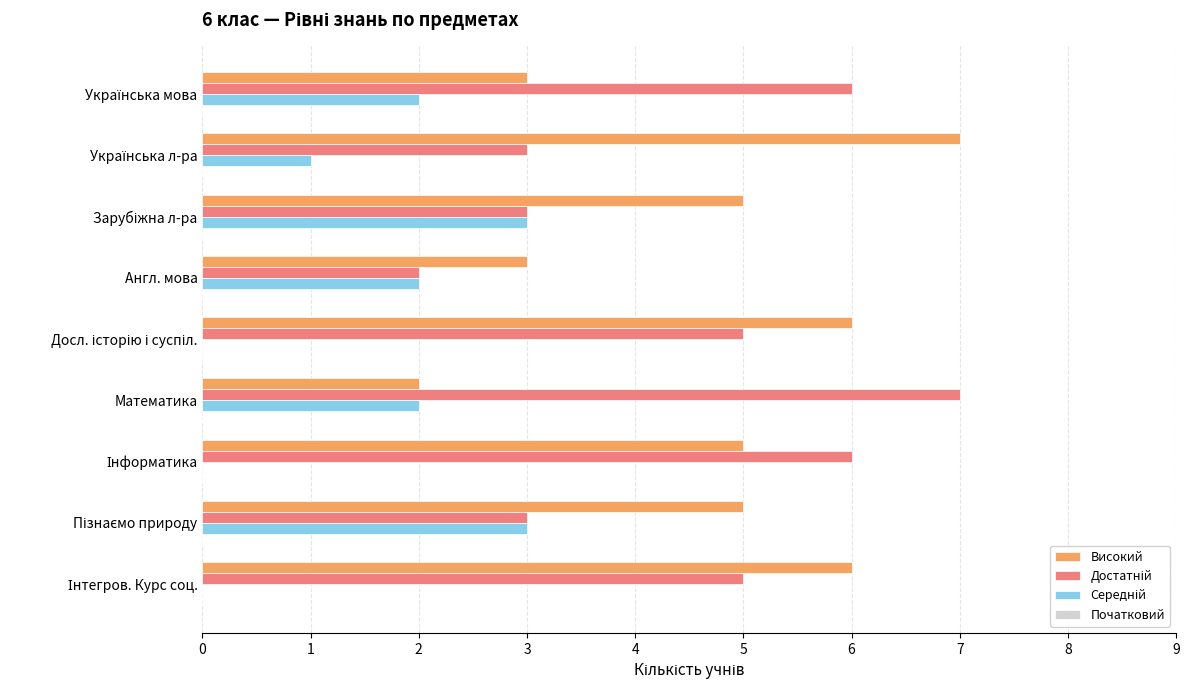

What is the greatest value displayed?

7